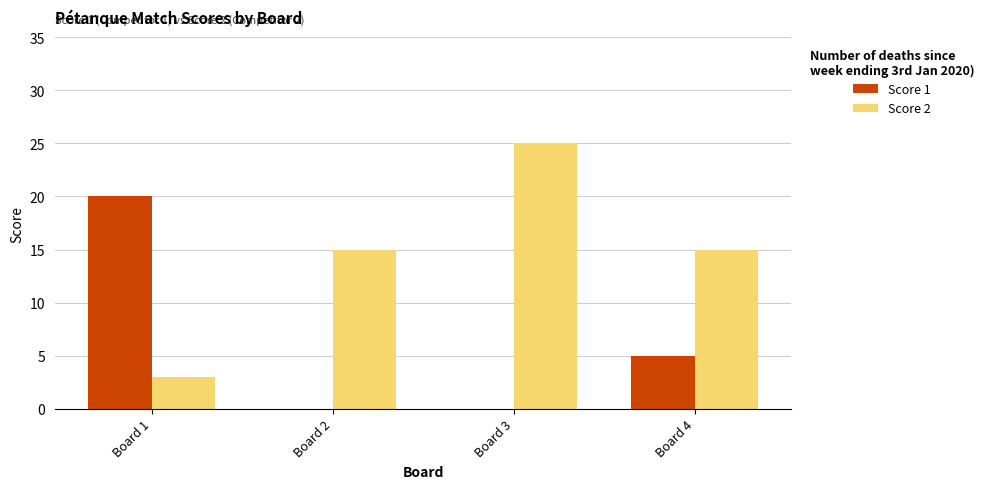

What is the sum of all Score 1 values?

25